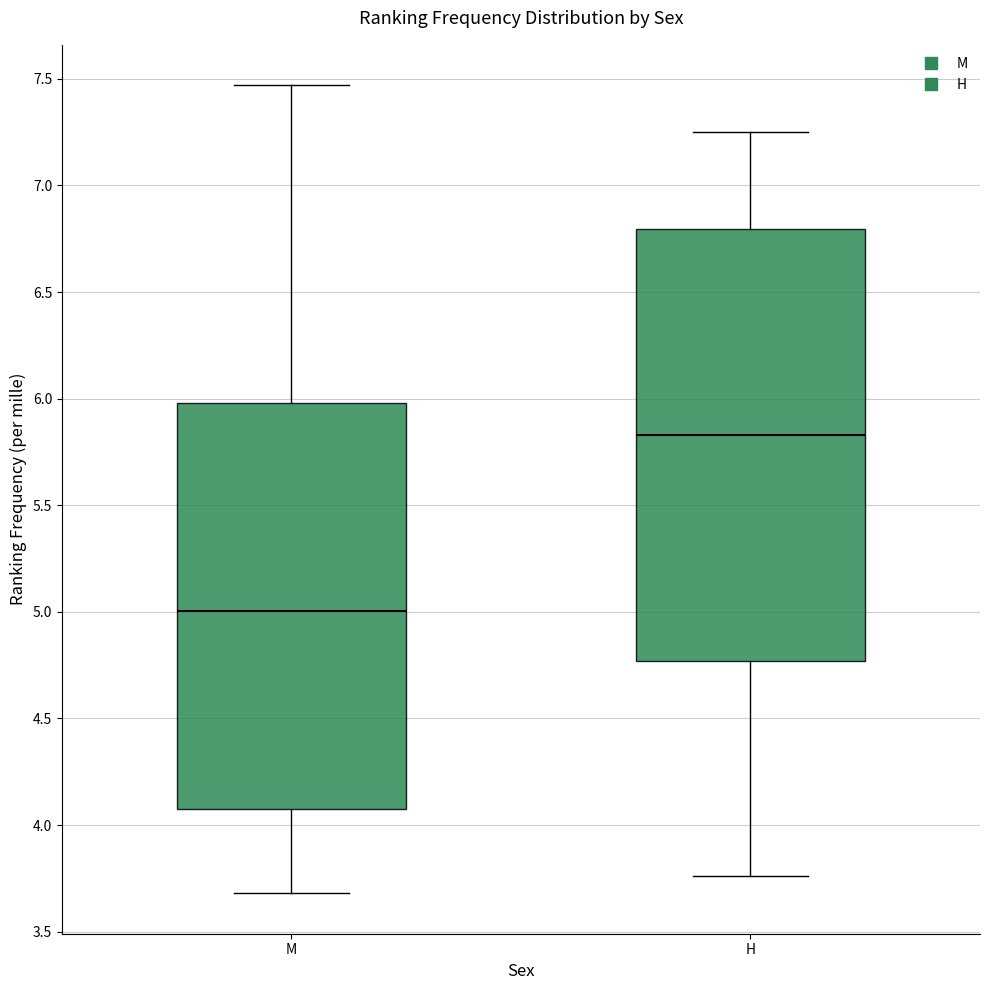

Where does the upper whisker of the box for H end on the y-axis? The values are not printed on the chart, so give them approximately, as read against the axis.

7.25